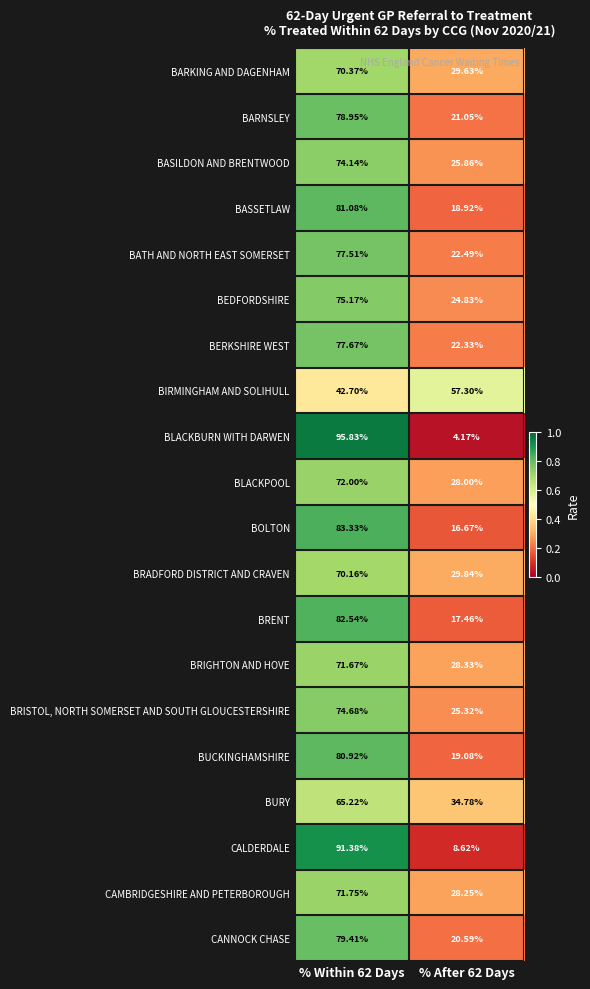

List the series in order of their peak value, highest first.

BLACKBURN WITH DARWEN, CALDERDALE, BOLTON, BRENT, BASSETLAW, BUCKINGHAMSHIRE, CANNOCK CHASE, BARNSLEY, BERKSHIRE WEST, BATH AND NORTH EAST SOMERSET, BEDFORDSHIRE, BRISTOL, NORTH SOMERSET AND SOUTH GLOUCESTERSHIRE, BASILDON AND BRENTWOOD, BLACKPOOL, CAMBRIDGESHIRE AND PETERBOROUGH, BRIGHTON AND HOVE, BARKING AND DAGENHAM, BRADFORD DISTRICT AND CRAVEN, BURY, BIRMINGHAM AND SOLIHULL